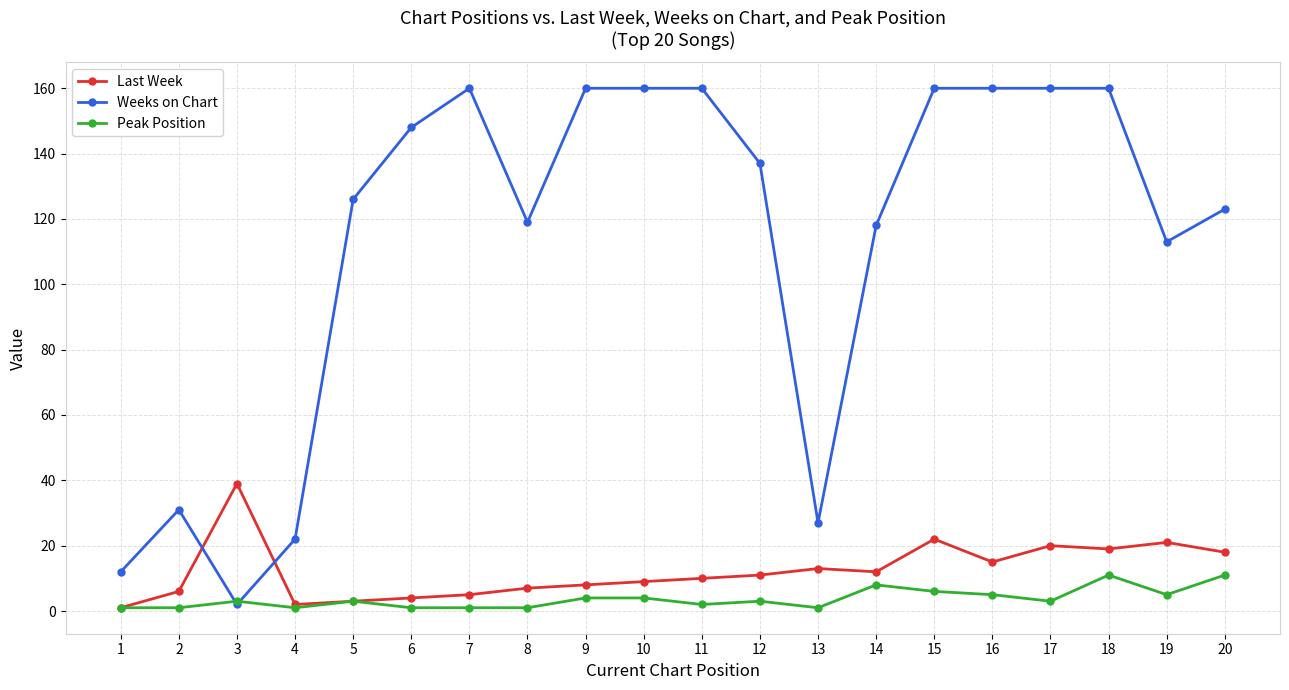

Where is the first local maximum for Last Week?

3